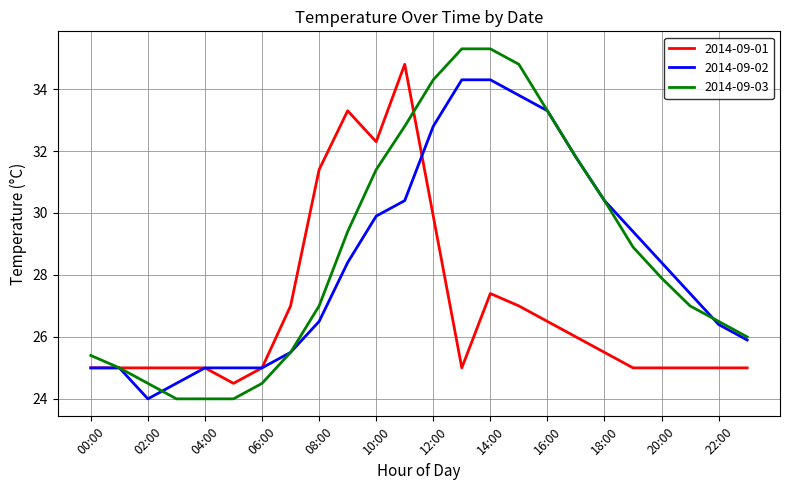

What is the highest value of the 2014-09-01 series?

34.8